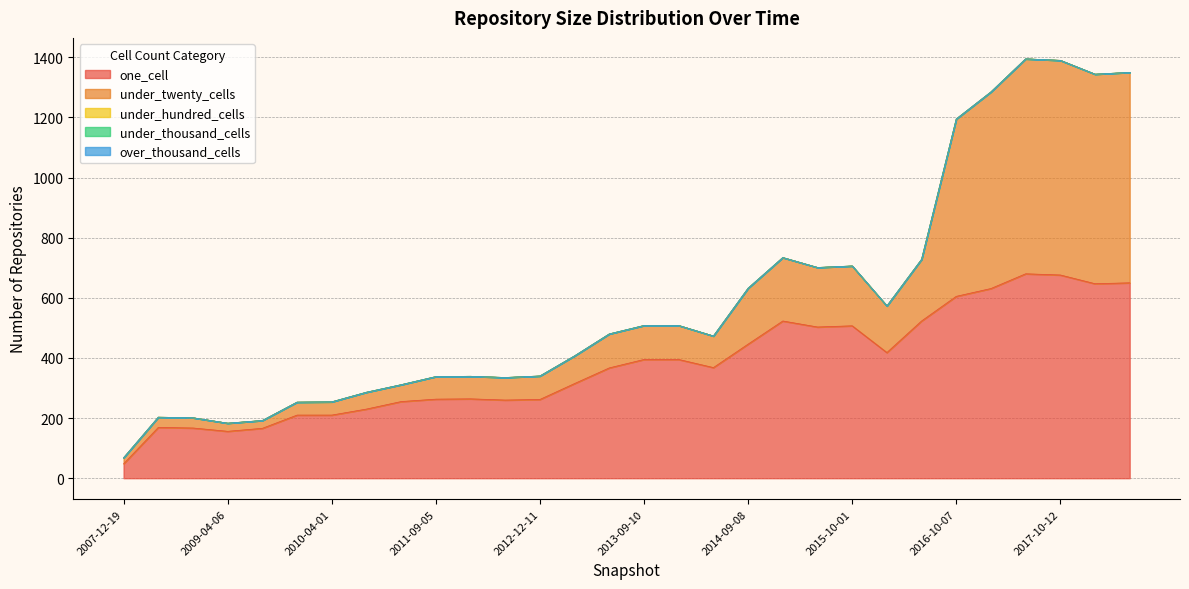

What is the difference between the second highest and minimum values in the under_twenty_cells series?

694